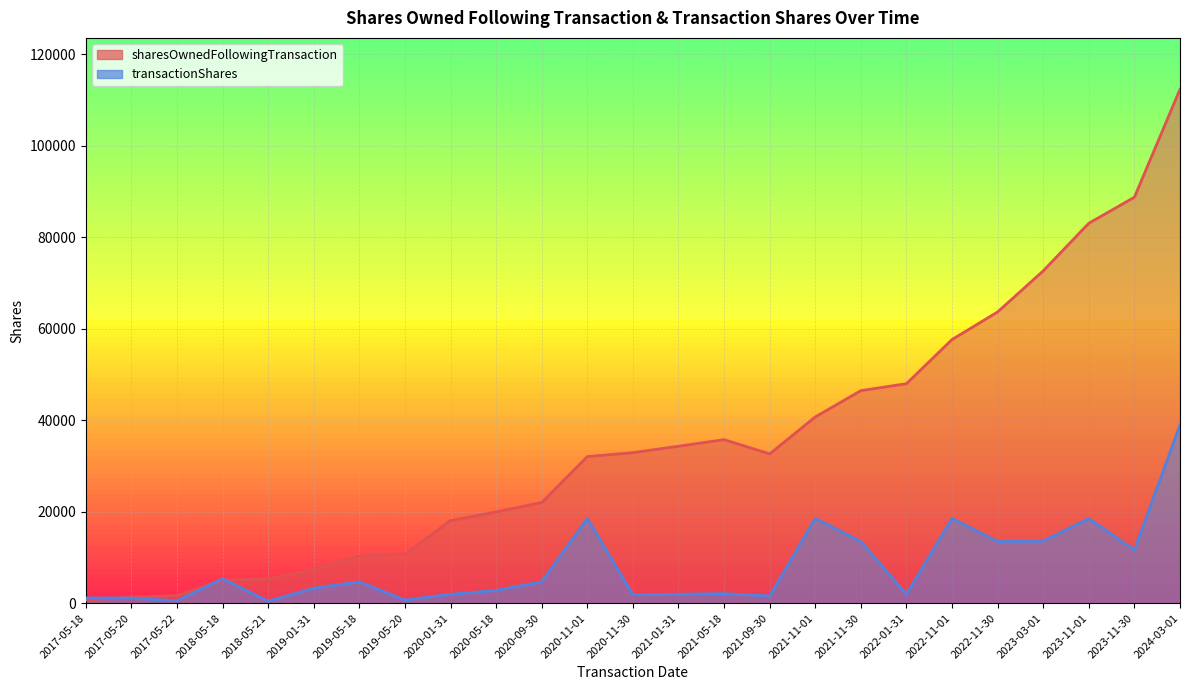

What position from the right is 2021-05-18?

11